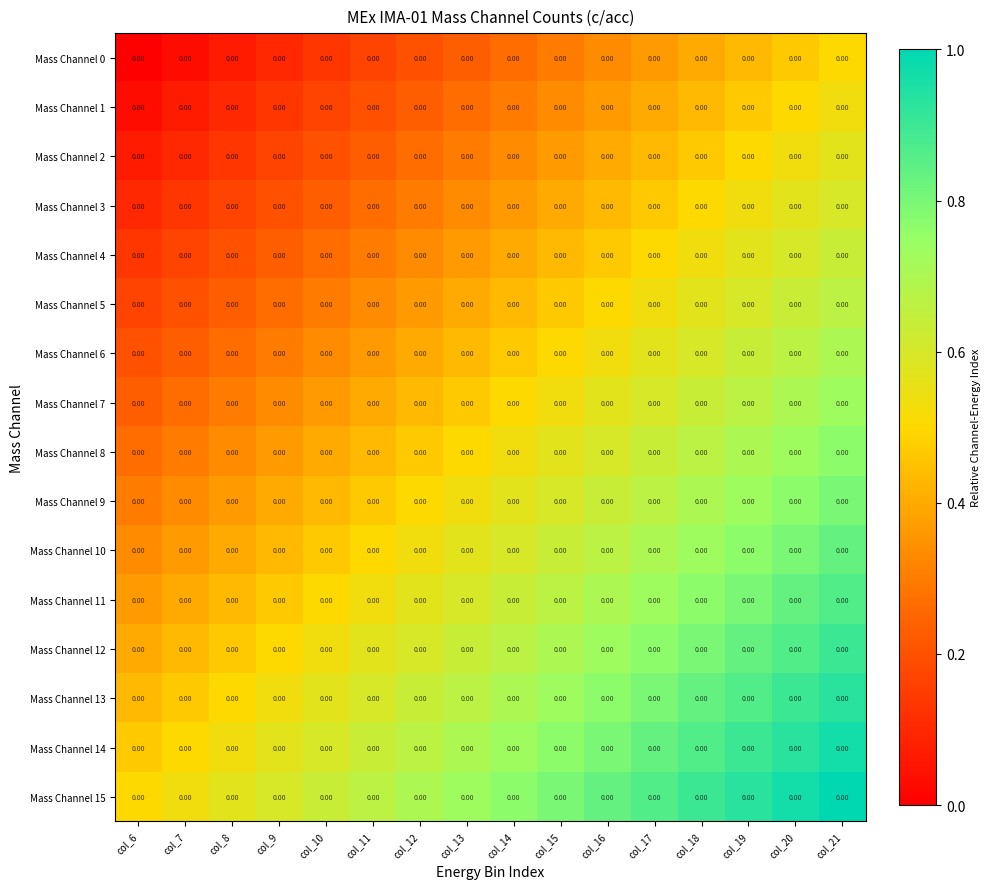

Count the number of categories in the chart.

16